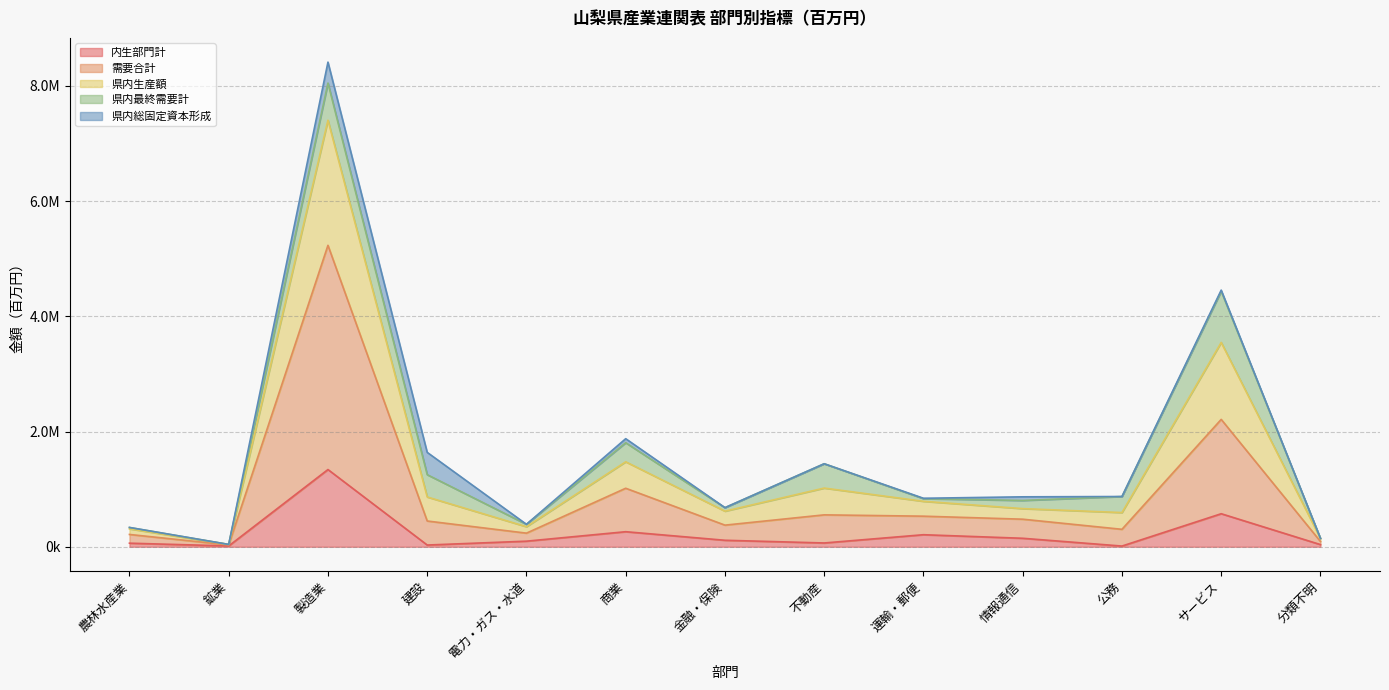

Which category has the lowest value in the 需要合計 series?

鉱業